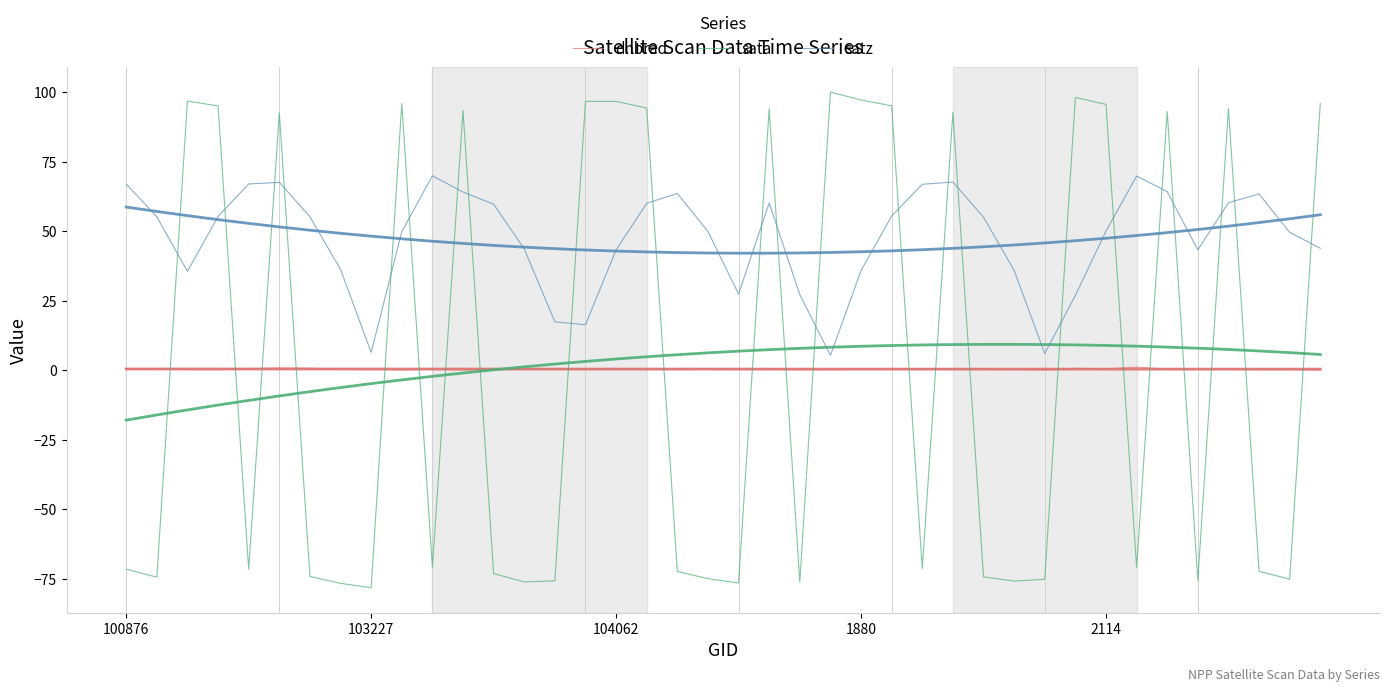

What is the value of the dnbrad point at the 3rd from the left?

0.3